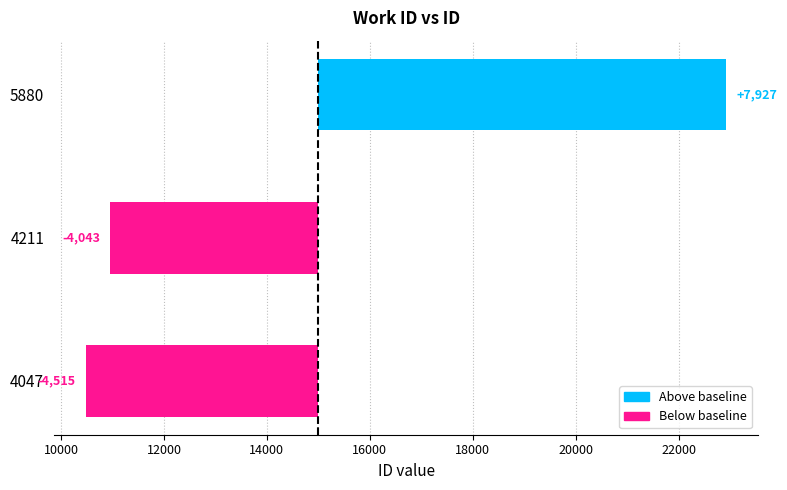

What is the smallest value displayed?

-4515